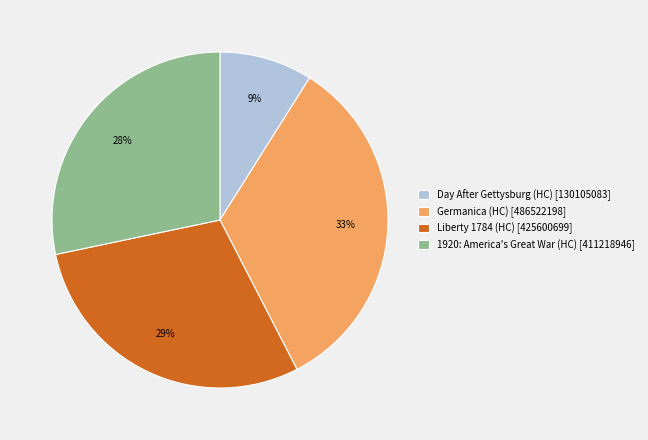

How many segments does this pie chart have?

4